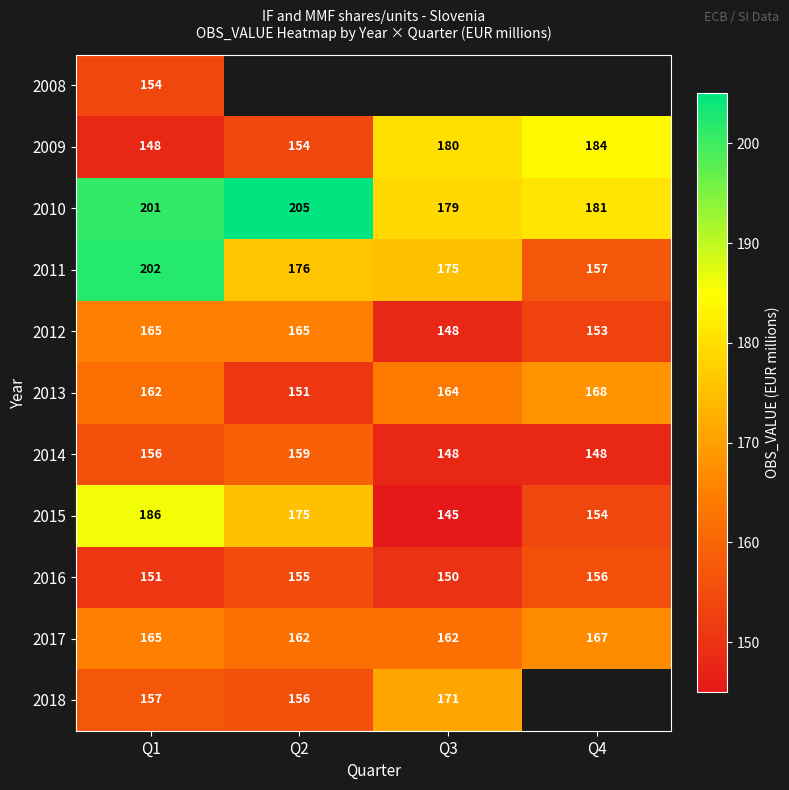

List the labels in order of 2009 value, largest first.

Q4, Q3, Q2, Q1